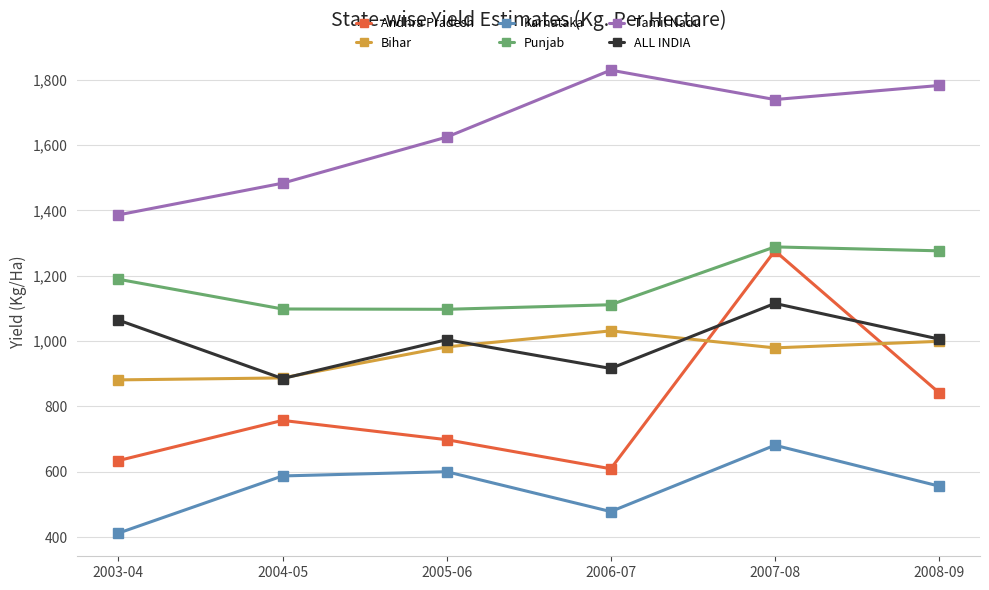

Which category has the highest value across all series?

2006-07